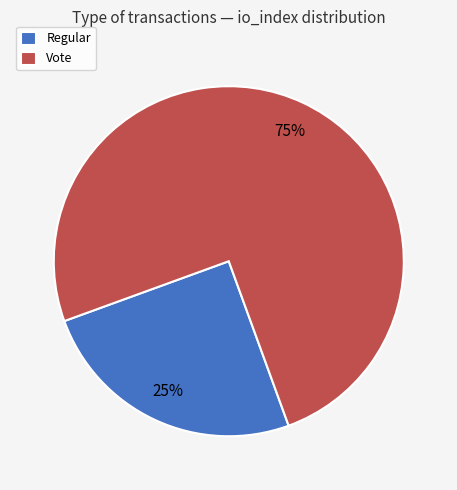

How many segments does this pie chart have?

2